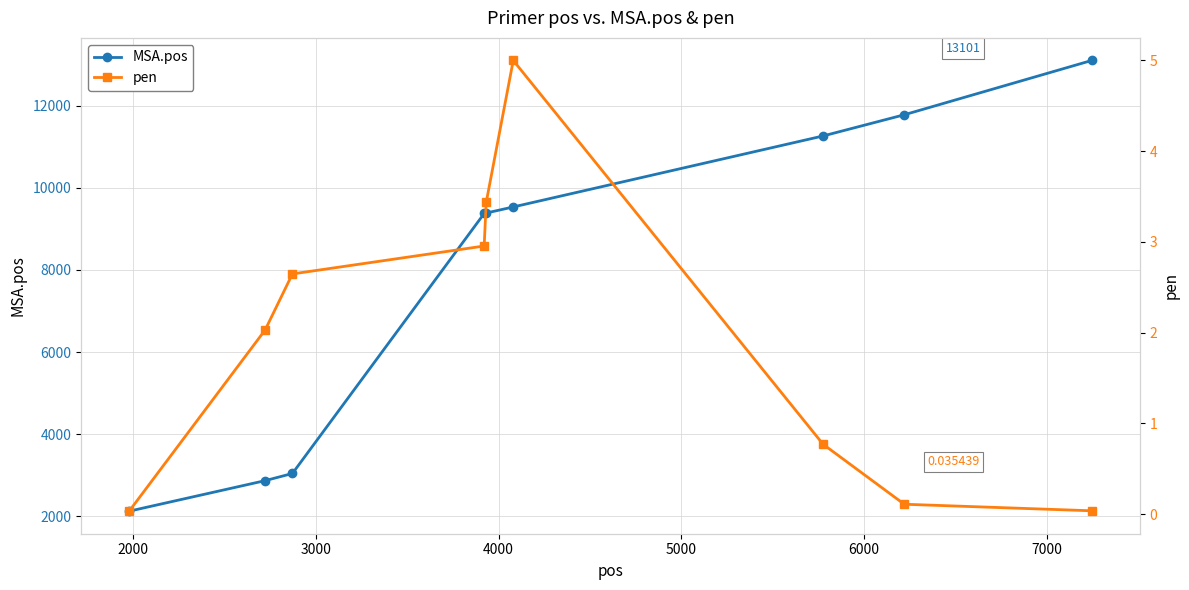

What is the lowest value of the MSA.pos series?

2125